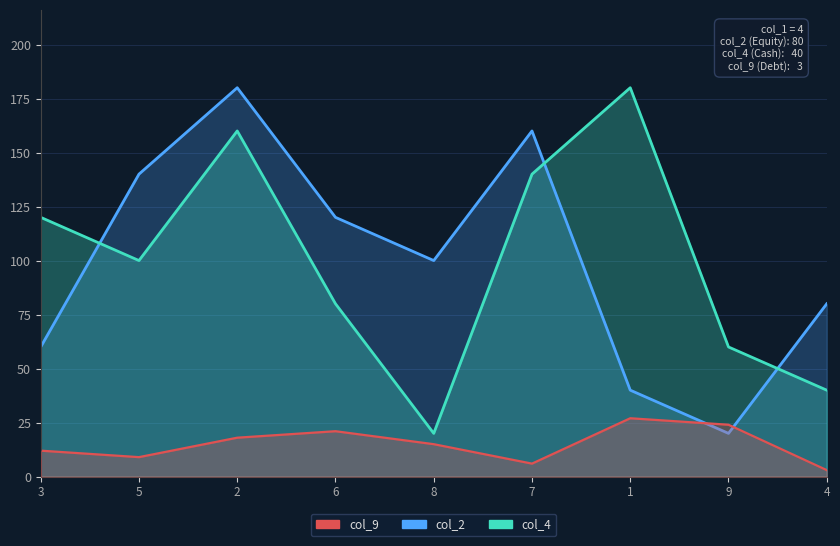

At which label does col_4 first exceed 100?

3